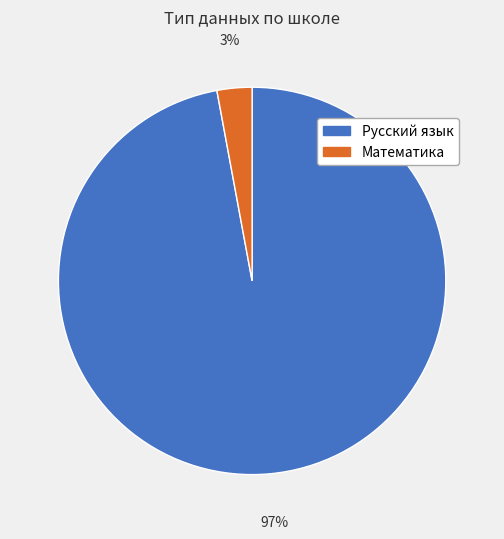

What is the largest slice in the pie chart?

Русский язык